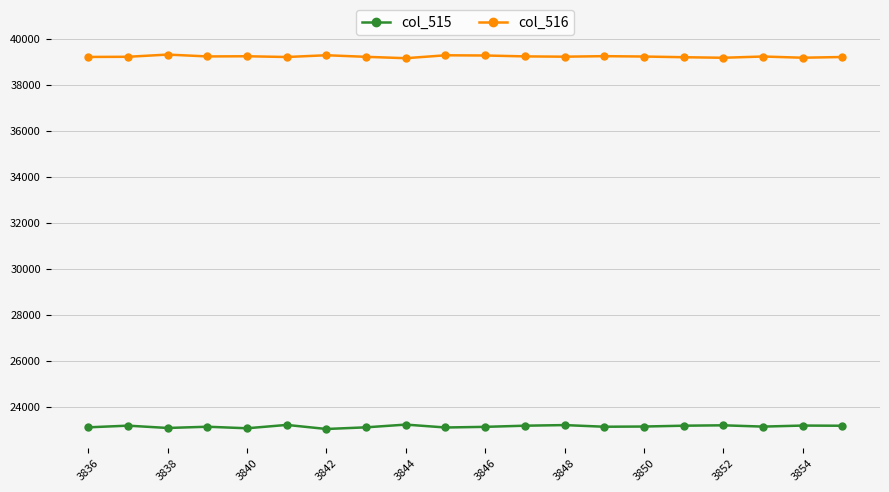

True or false: col_515 and col_516 cross at least once.

False